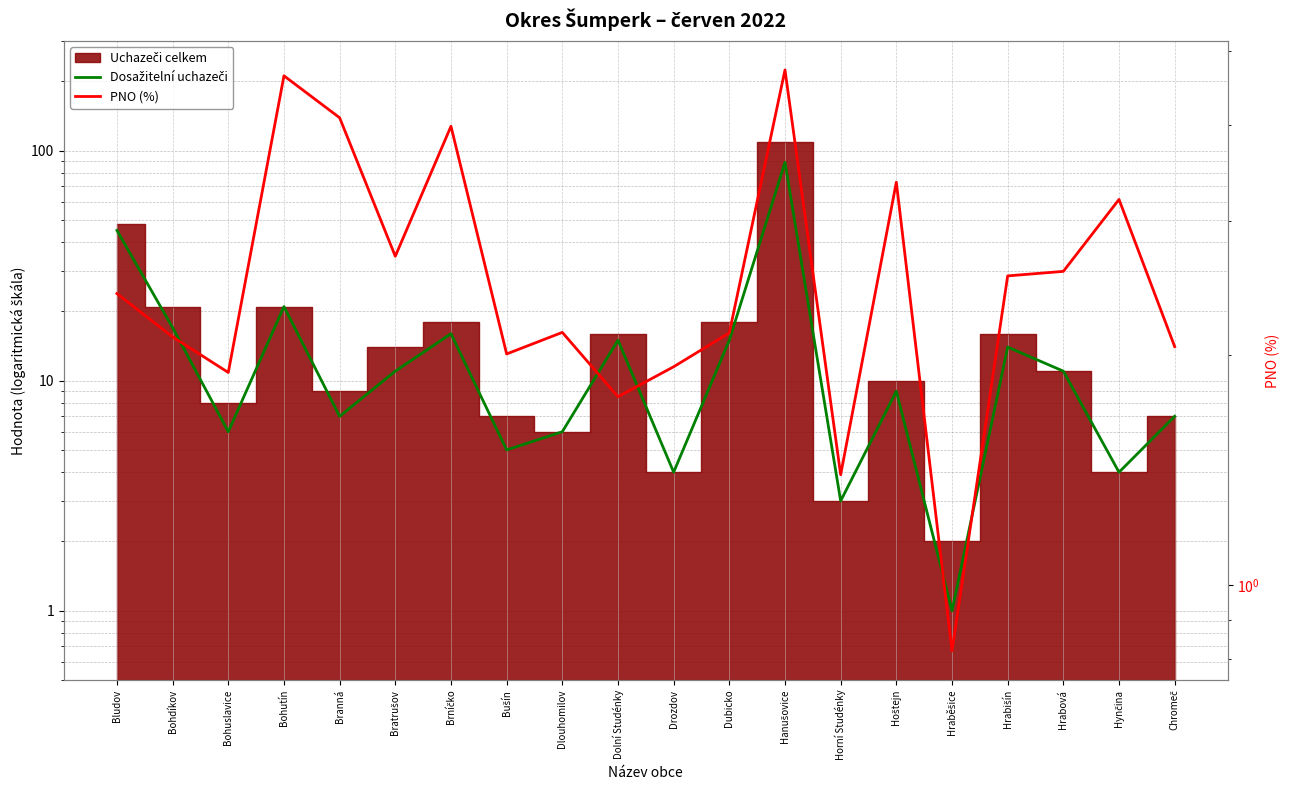

What is the approximate value of PNO (%) at Hrabová?

2.6